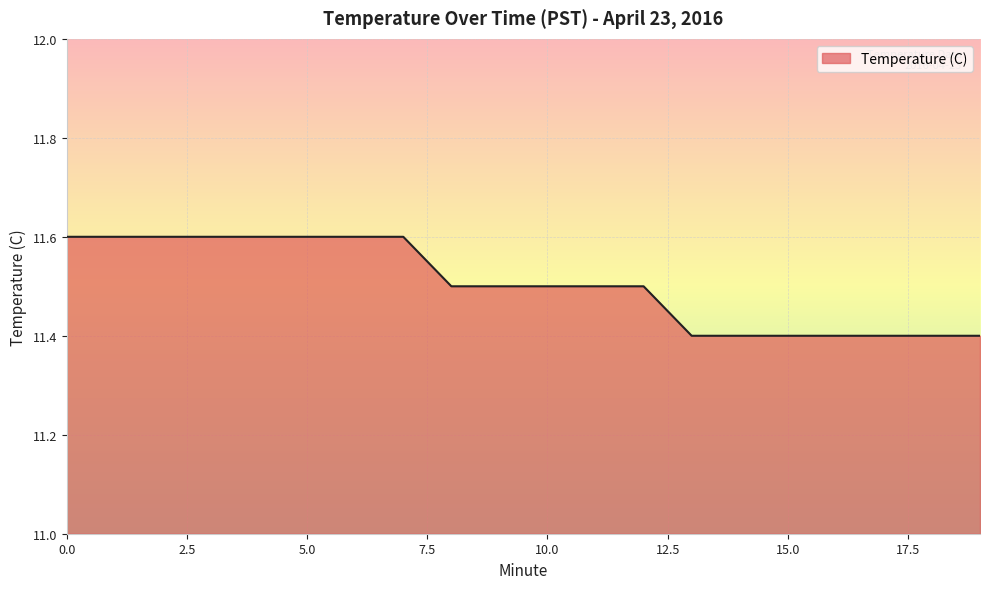

What is the minimum value shown in the chart?

11.4